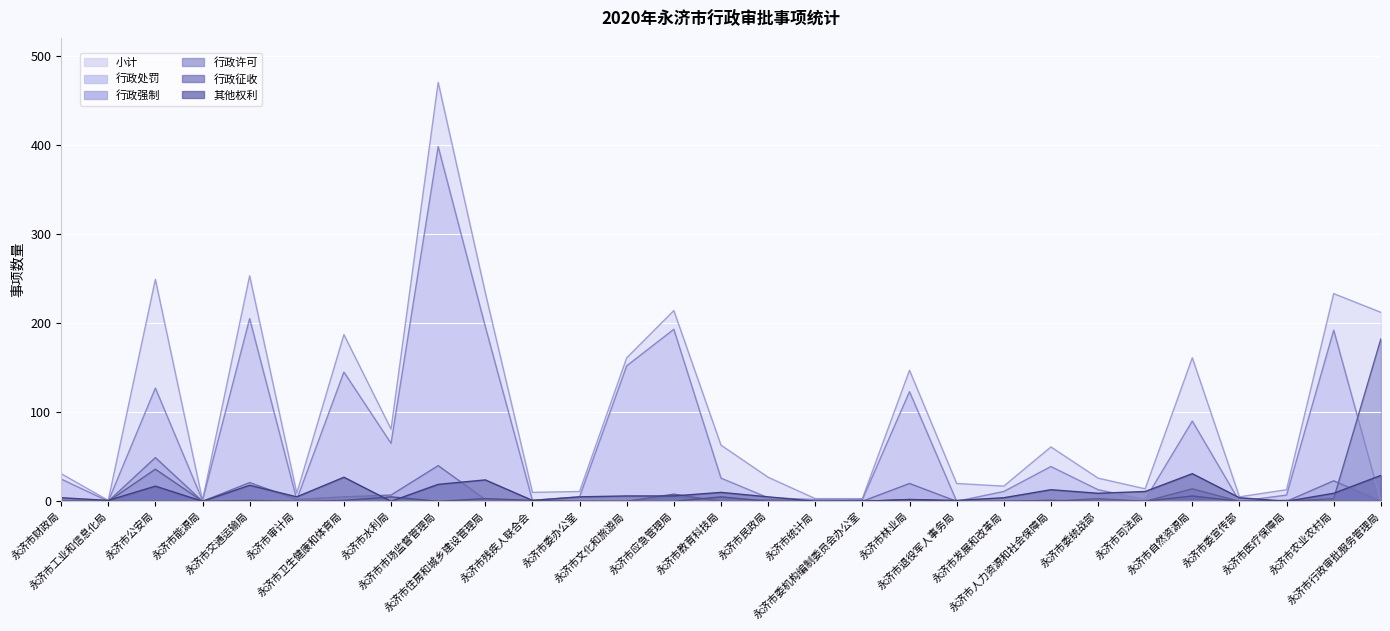

What is the label of the 24th point from the right?

永济市审计局